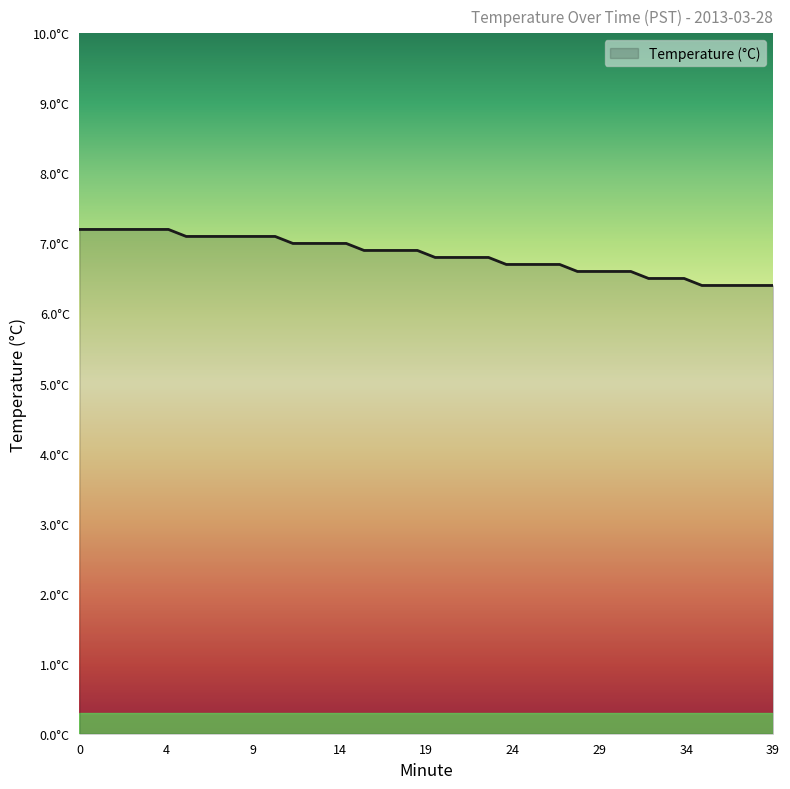

How many values are between 6 and 7?

28